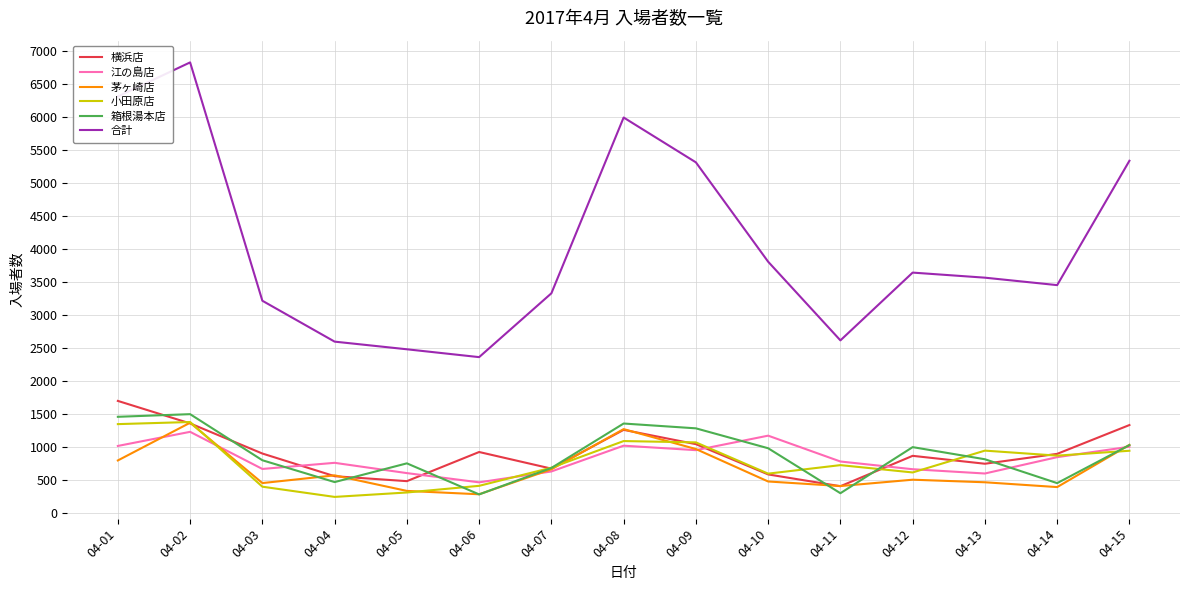

Does the chart display data point markers on the line(s)?

No